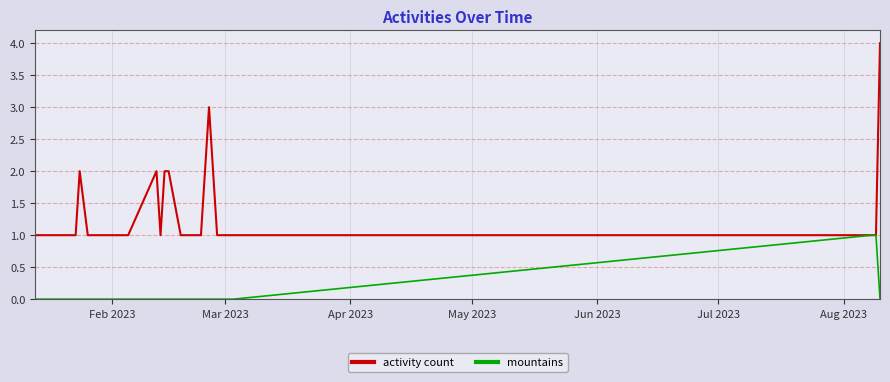

List the series in order of their overall mean, lowest first.

mountains, activity count